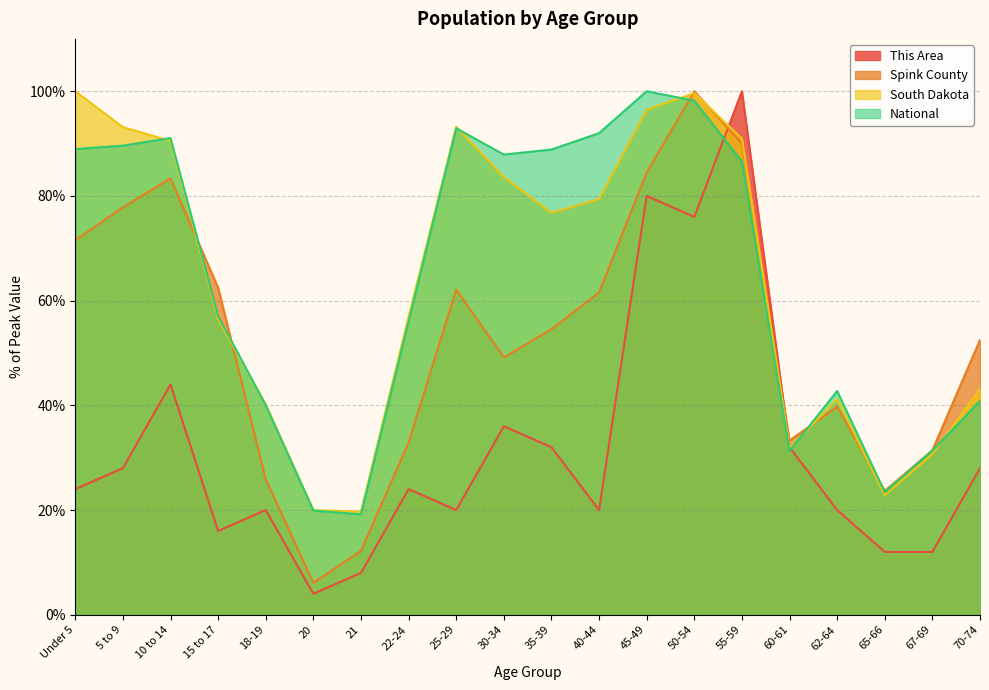

What is the label of the 2nd point from the right?

67-69